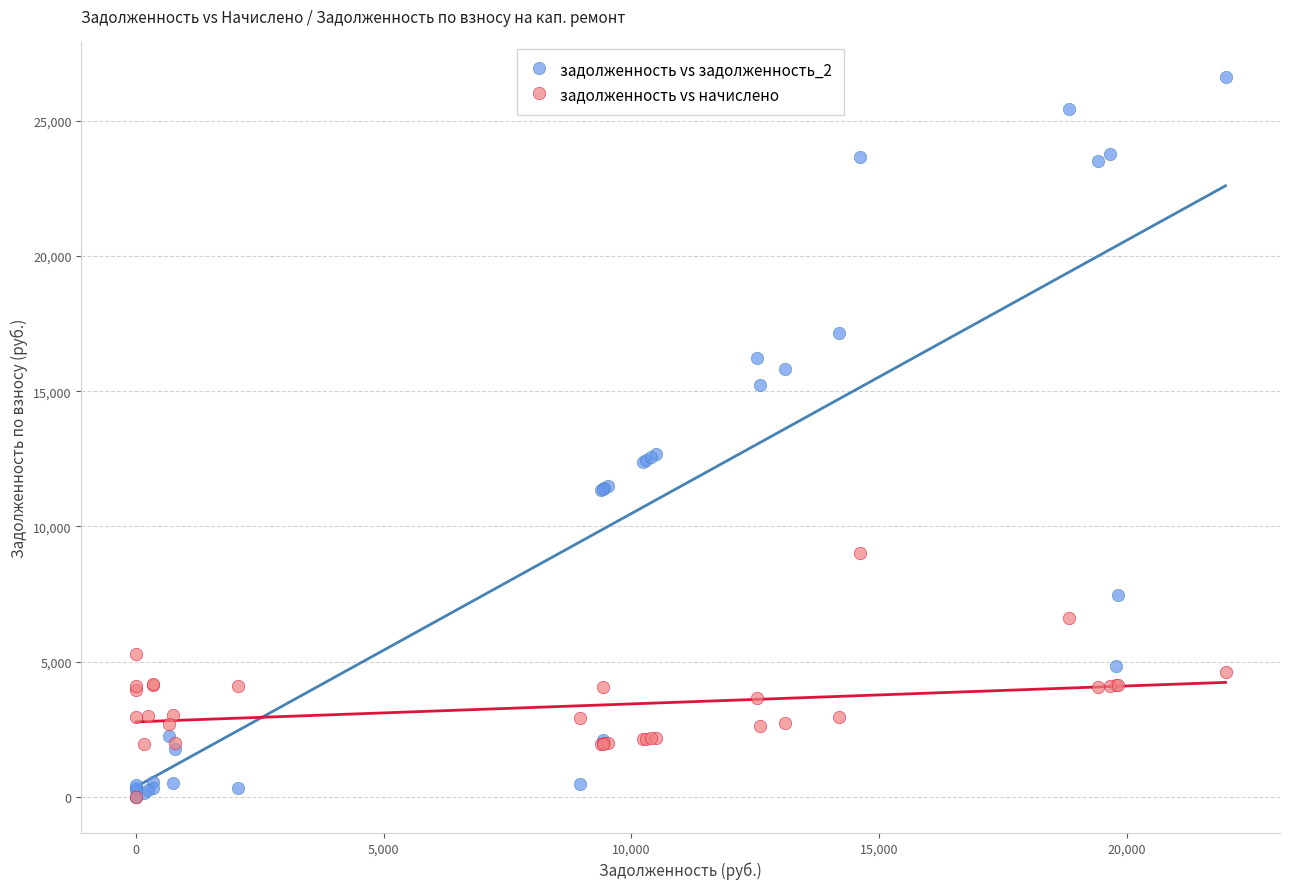

Which series has the widest spread of Y values?

задолженность vs задолженность_2